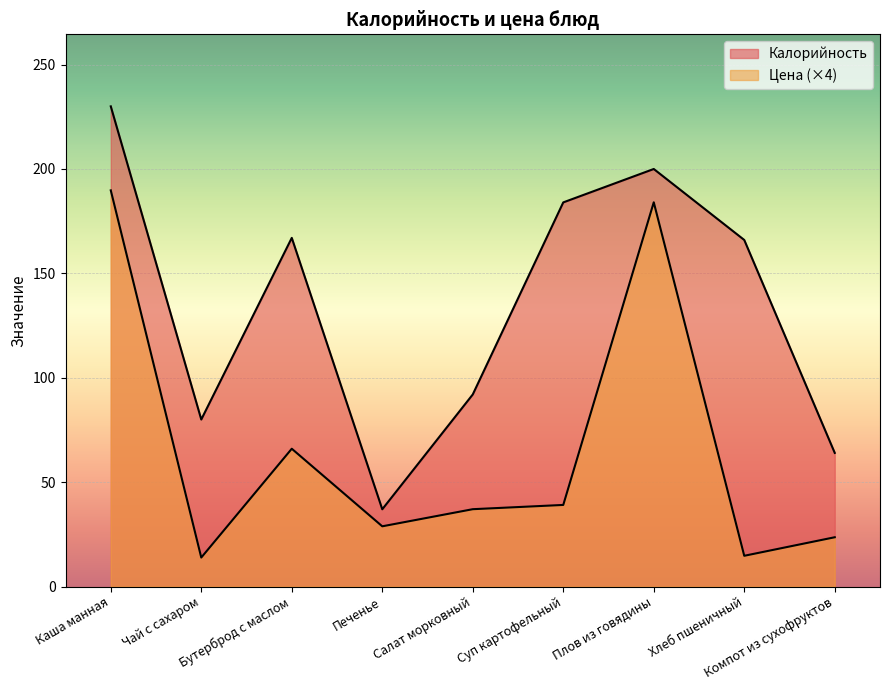

Which has a higher value, Каша манная or Печенье?

Каша манная